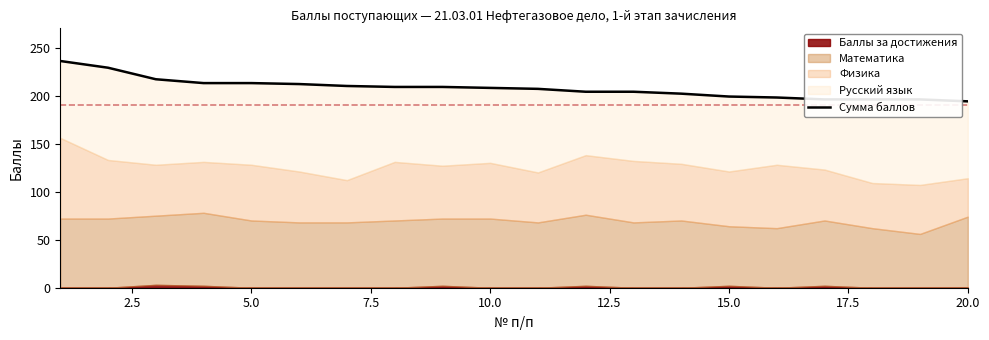

The value at 7.5 is 213. True or false?

True